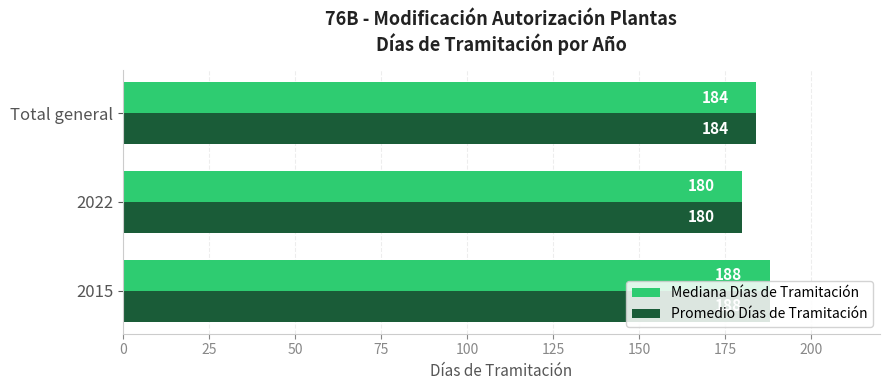

At which category is the sum across all series the highest?

2015